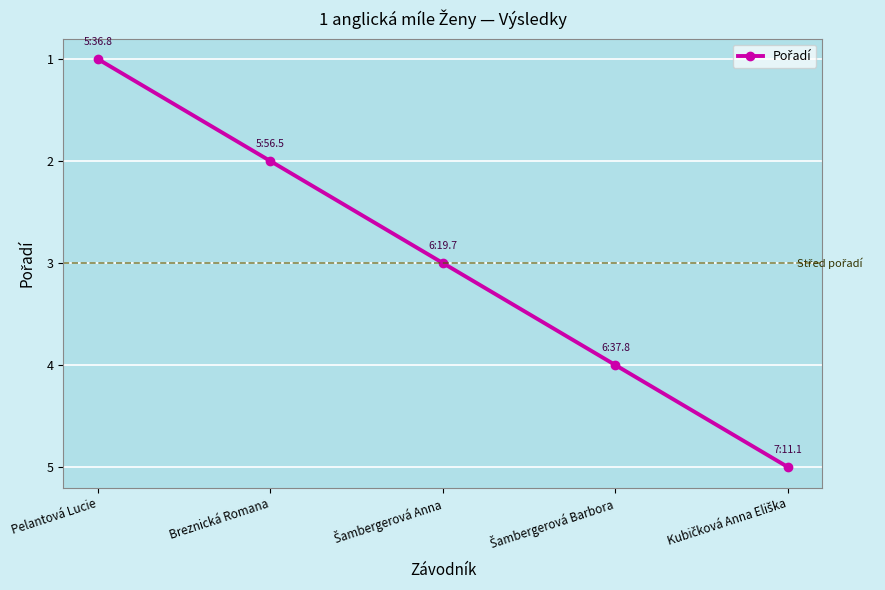

What is the value of the 3rd point from the left?

3